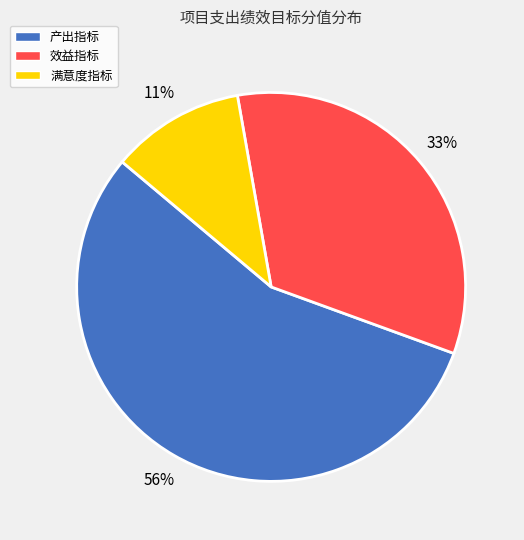

Combined, do 满意度指标 and 产出指标 account for over 50%?

Yes